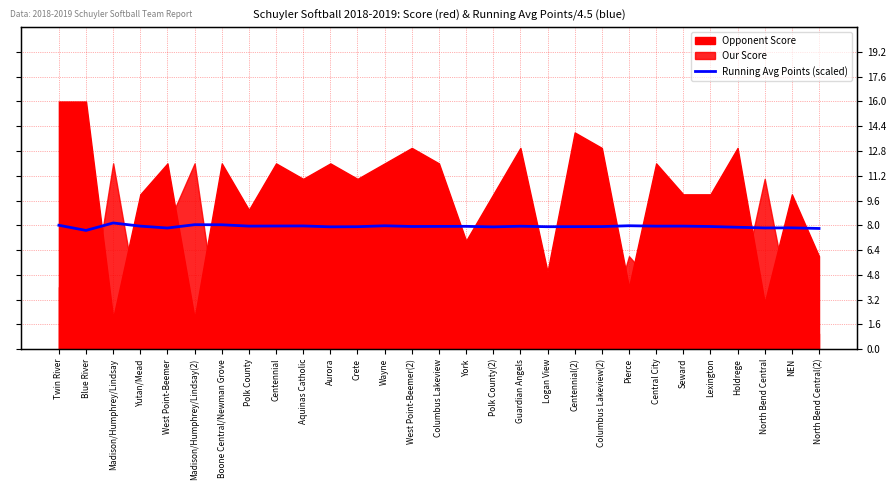

The chart shows a value of 11.1 at Madison/Humphrey/Lindsay(2). True or false?

False